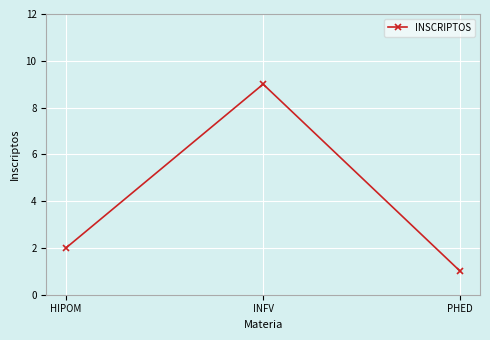

How many values are between 1 and 9?

3